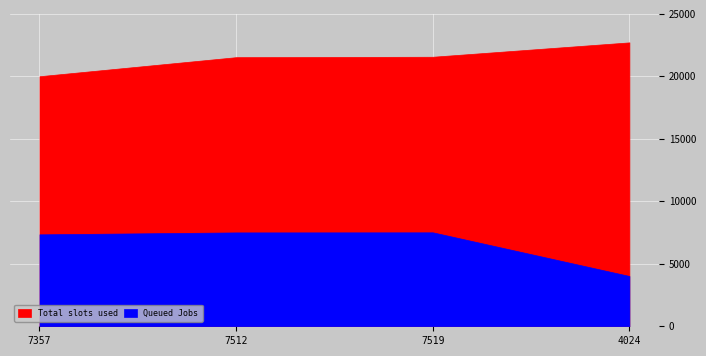

What is the label of the 1st point from the right?

4024